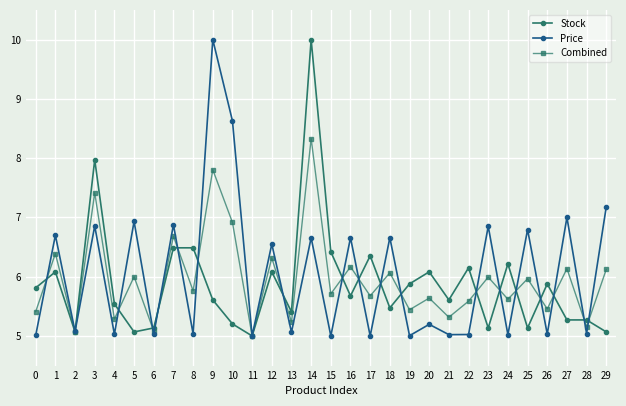

The value of Stock at 9 is 5.6. True or false?

True